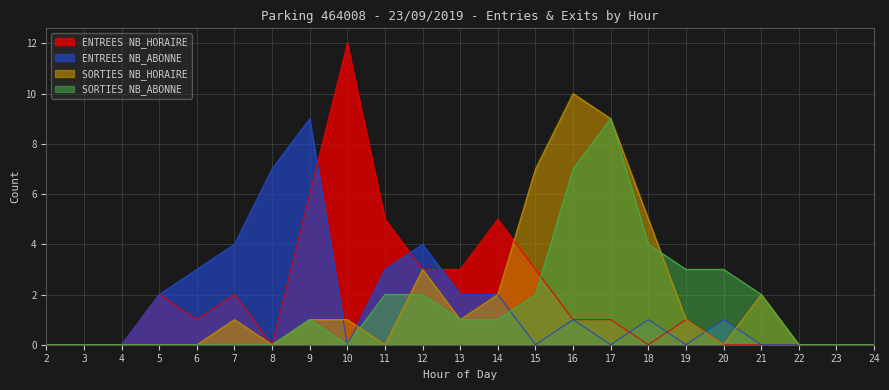

What is the difference between the maximum and second lowest values in the ENTREES NB_HORAIRE series?

12